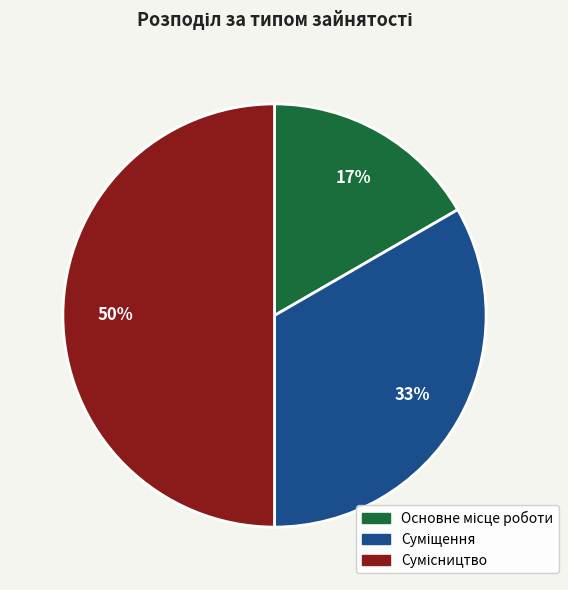

To the nearest percent, what is the average slice percentage?

33%